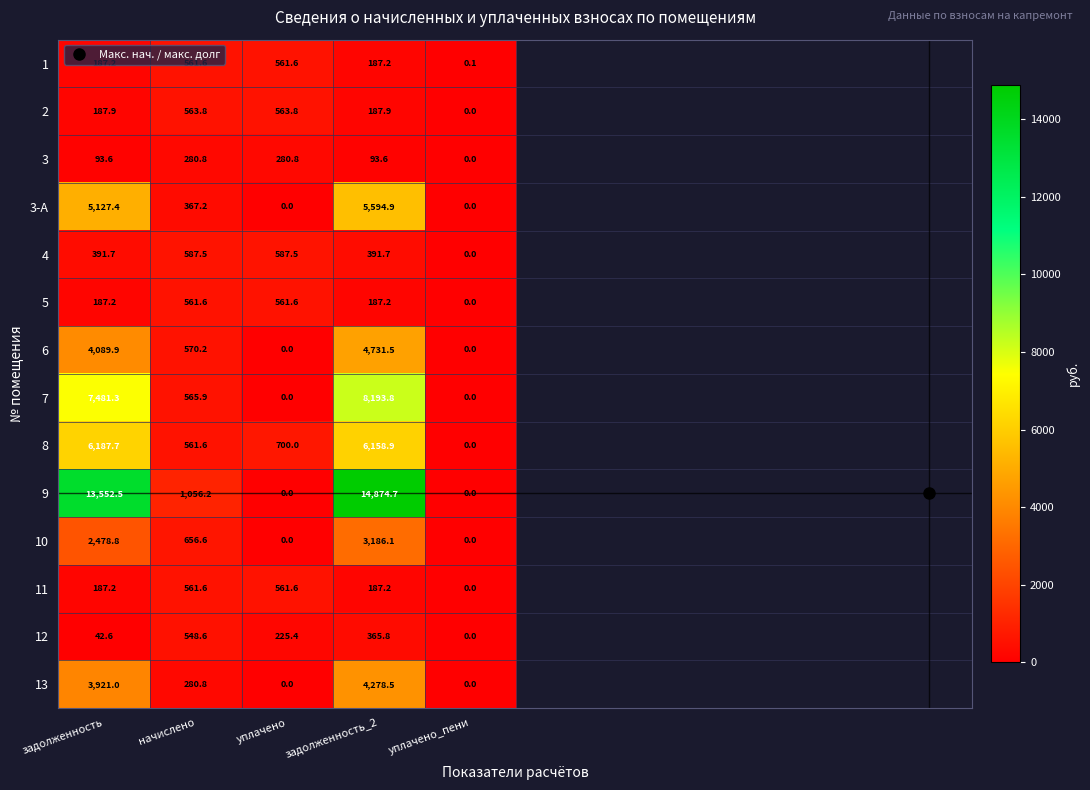

The 1 series shows 0.1 at уплачено_пени. True or false?

True